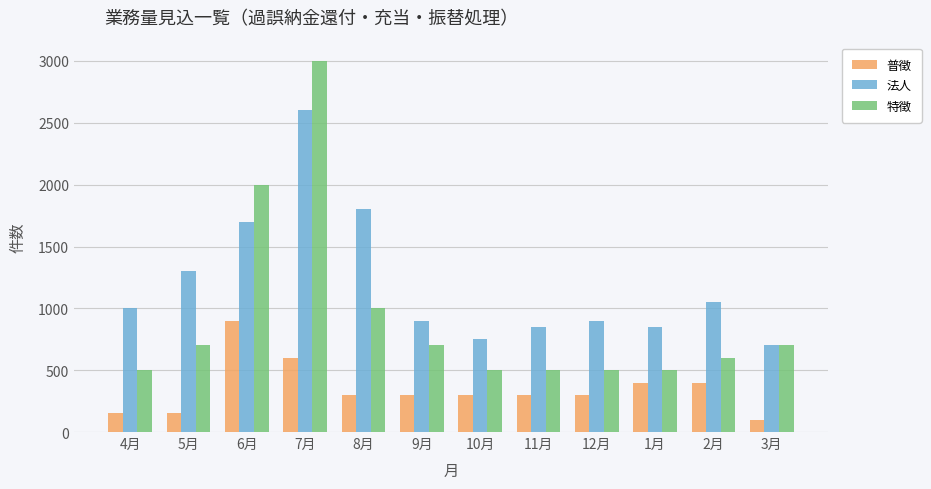

How many categories are shown in the chart?

12